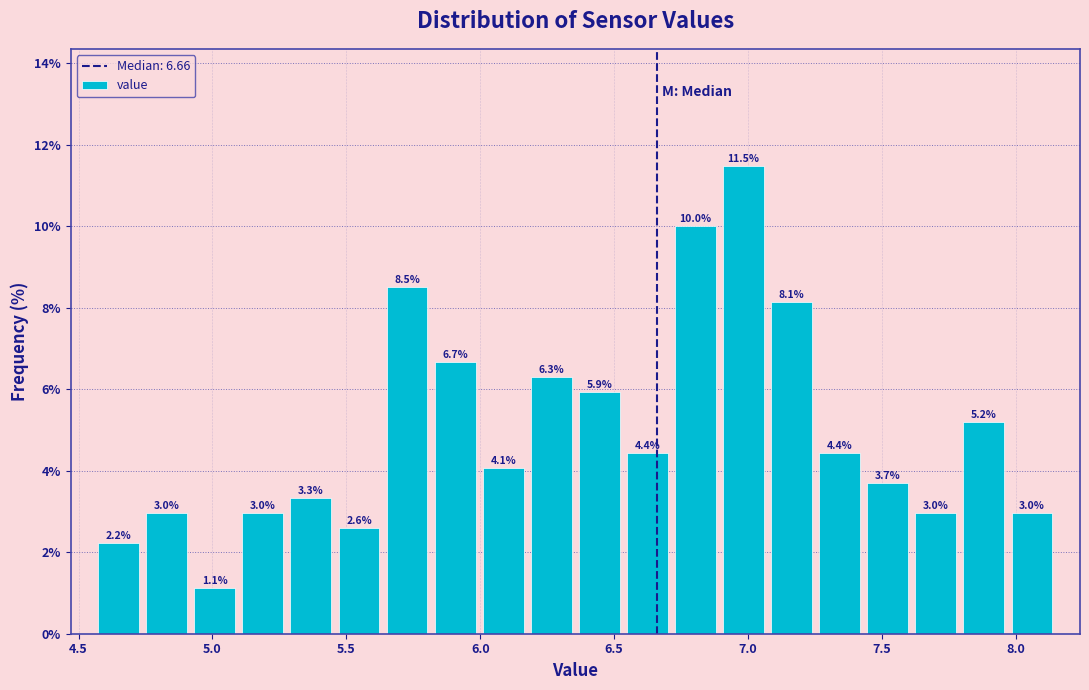

Read against the x-axis, roughly where is the centre of the tallest bar?

7.00